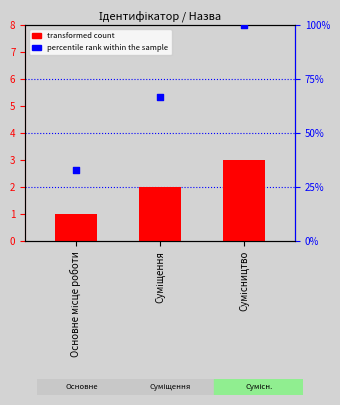

At which category is the sum across all series the highest?

Сумісництво